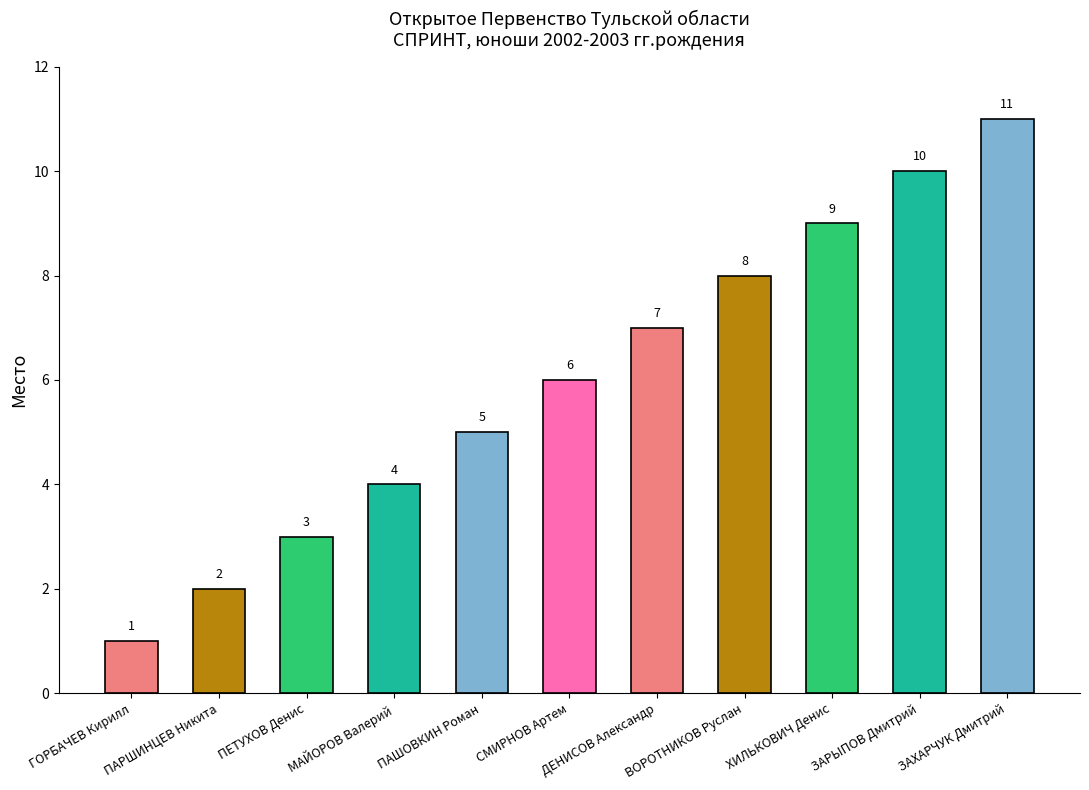

What is the sum of the values at ВОРОТНИКОВ Руслан and ЗАРЫПОВ Дмитрий?

18